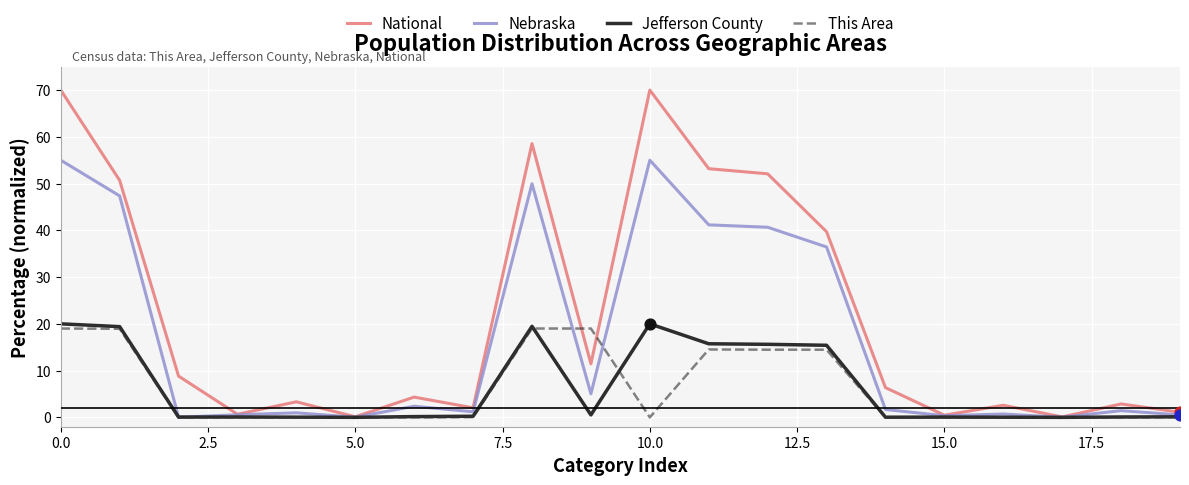

Which series has the largest total across all categories?

National